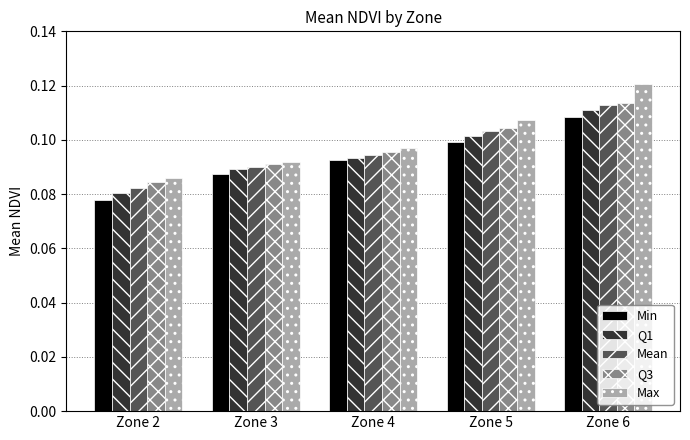

Rank the categories by Max value from highest to lowest.

Zone 6, Zone 5, Zone 4, Zone 3, Zone 2